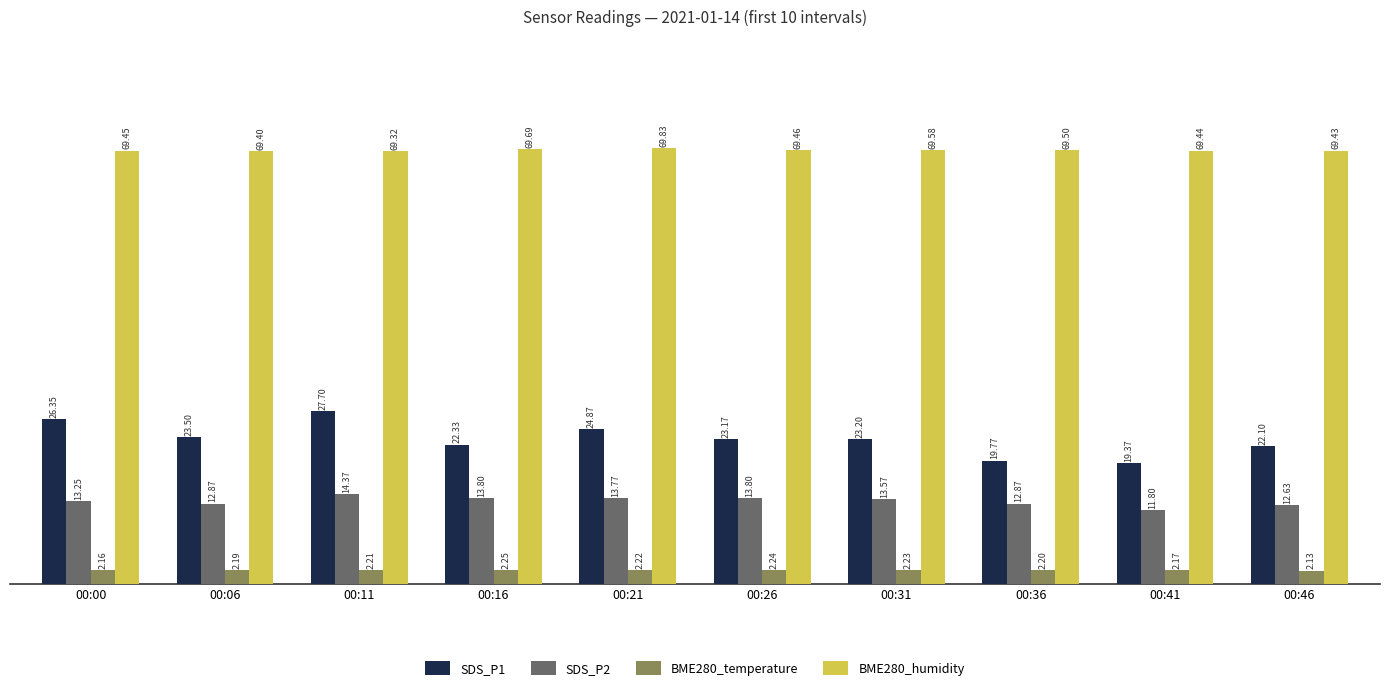

What are all the series names shown in the legend?

SDS_P1, SDS_P2, BME280_temperature, BME280_humidity